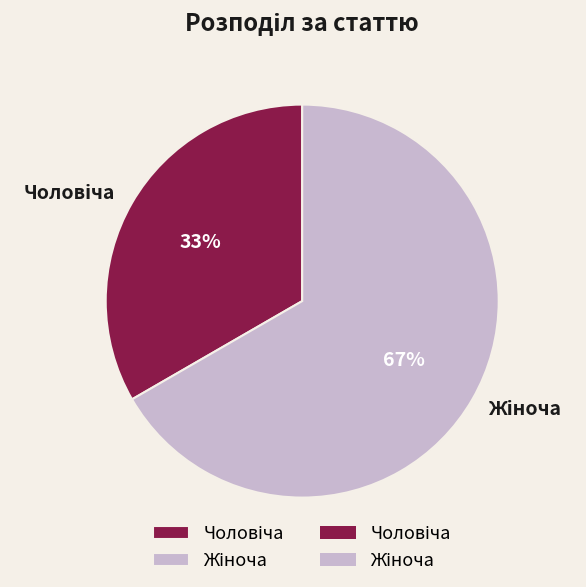

Does any single category account for the majority?

Yes